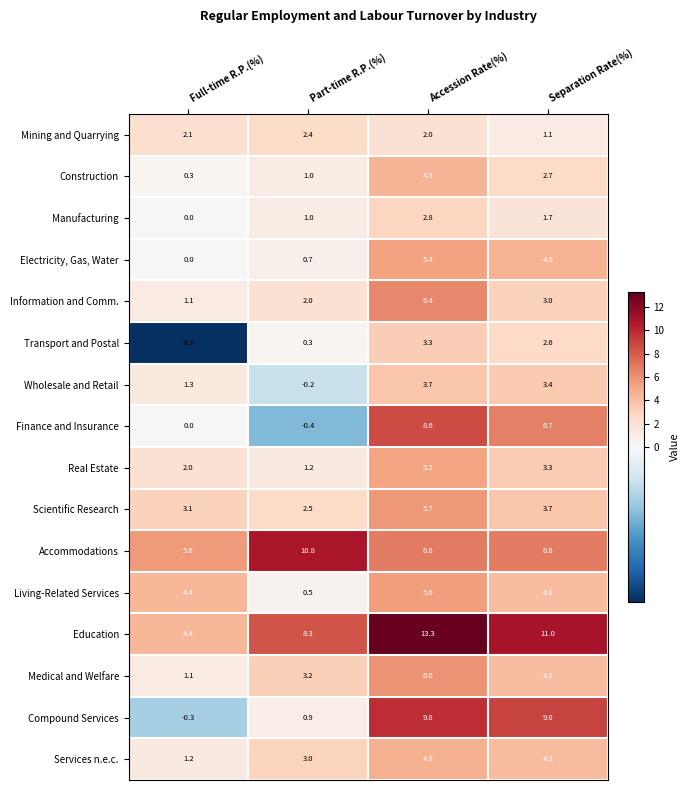

Is it true that Services n.e.c. equals 1.2 at Full-time R.P.(%)?

True